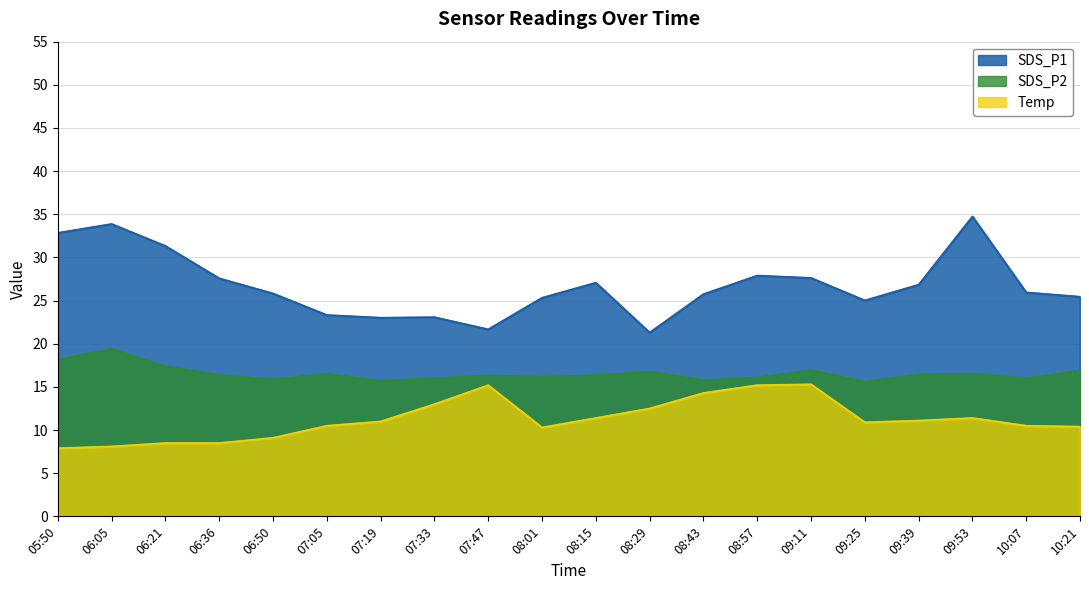

What value does the Temp series have at 10:07?

10.5